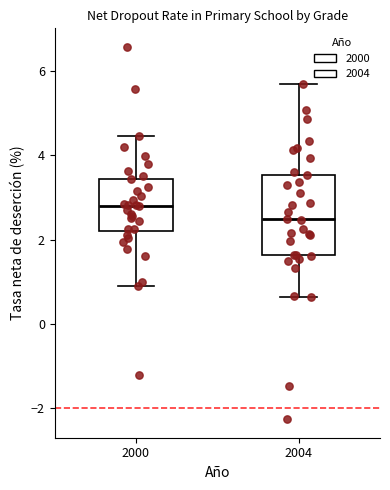

Which box has the highest median line?

2000